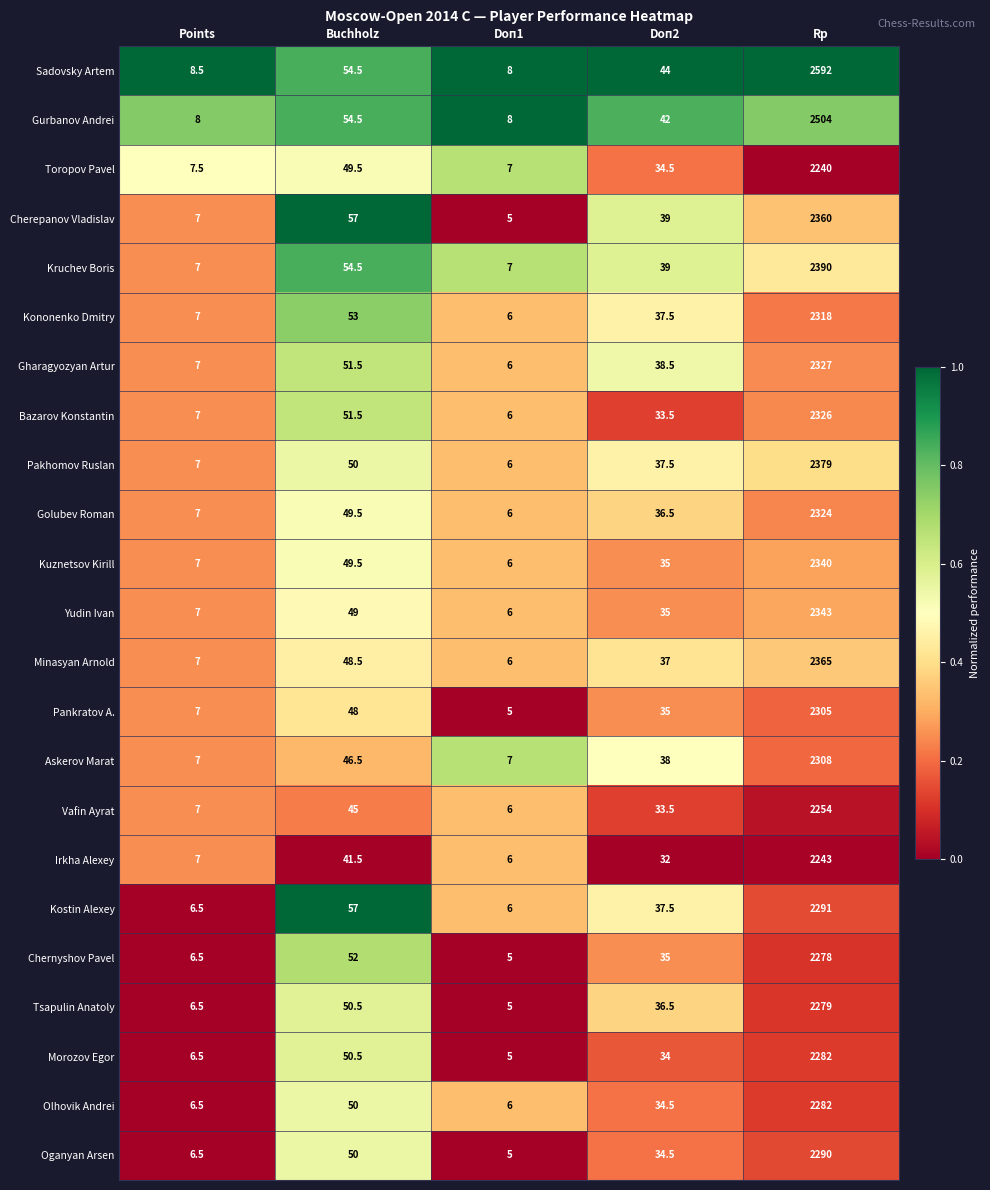

Is it true that Pakhomov Ruslan equals 37.5 at Doп2?

True